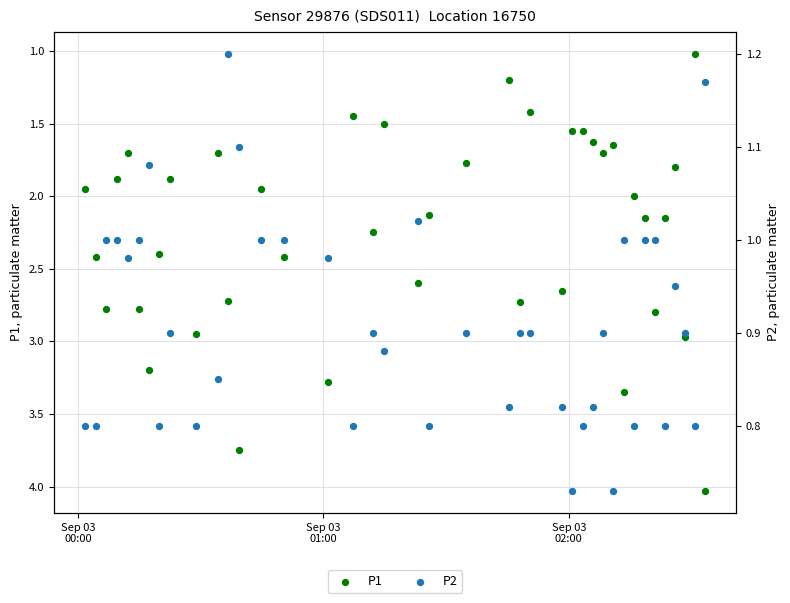

Which series has the largest total across all categories?

P1